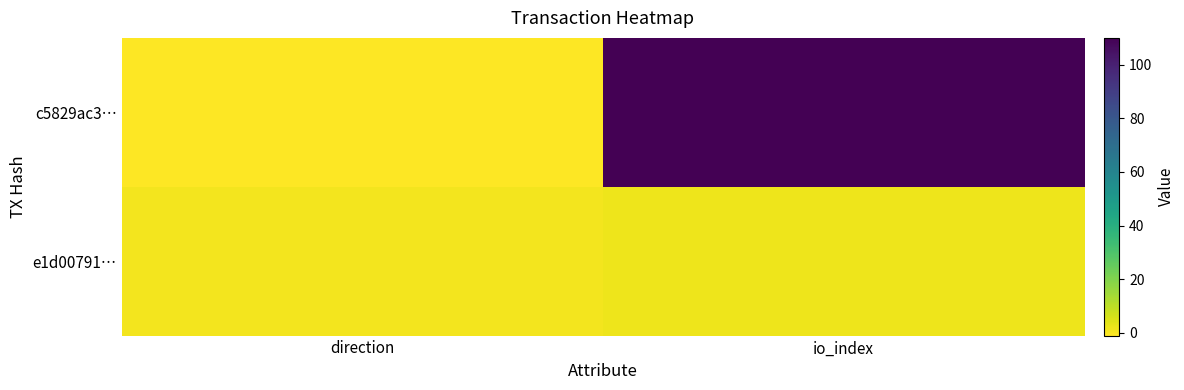

Between direction and io_index, which is larger?

io_index